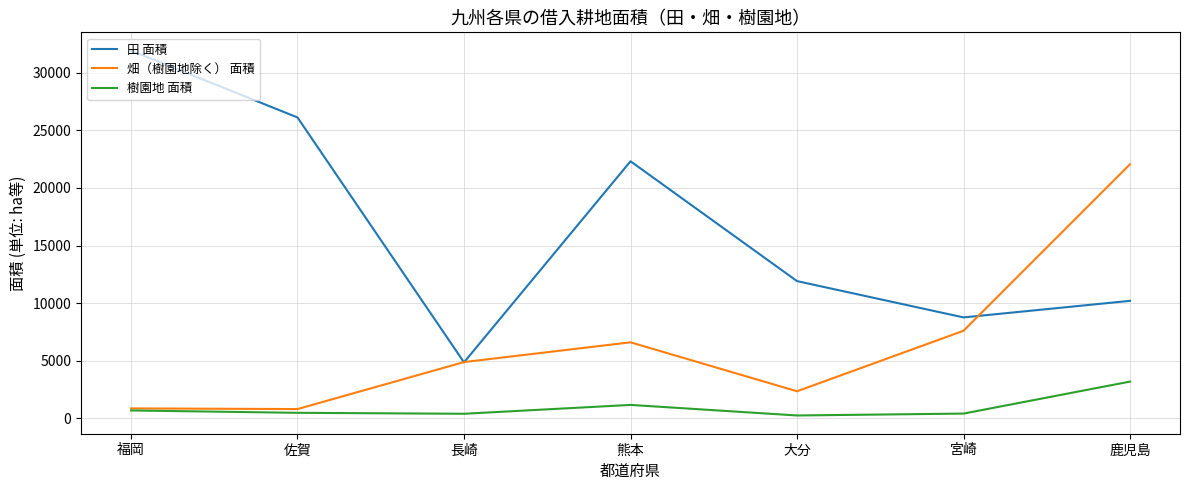

True or false: 樹園地 面積 and 田 面積 intersect in this chart.

False